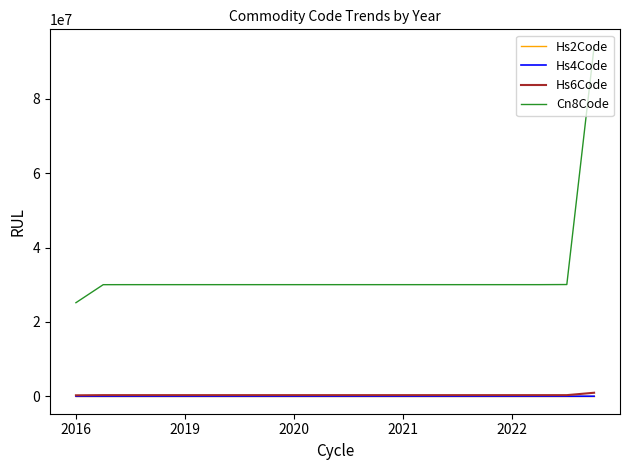

At how many categories does at least one series exceed 76986910?

1